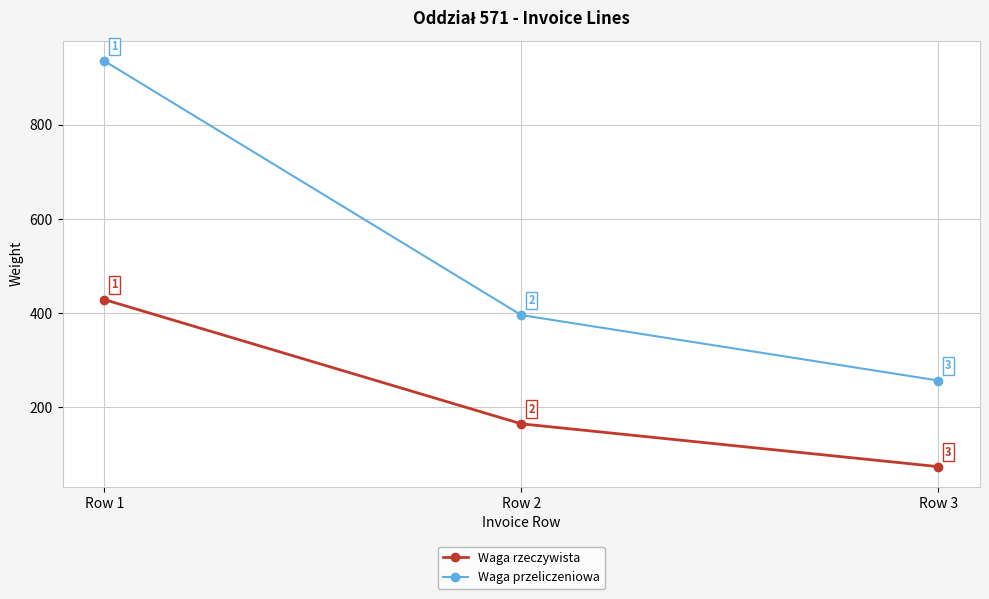

What are all the series names shown in the legend?

Waga rzeczywista, Waga przeliczeniowa